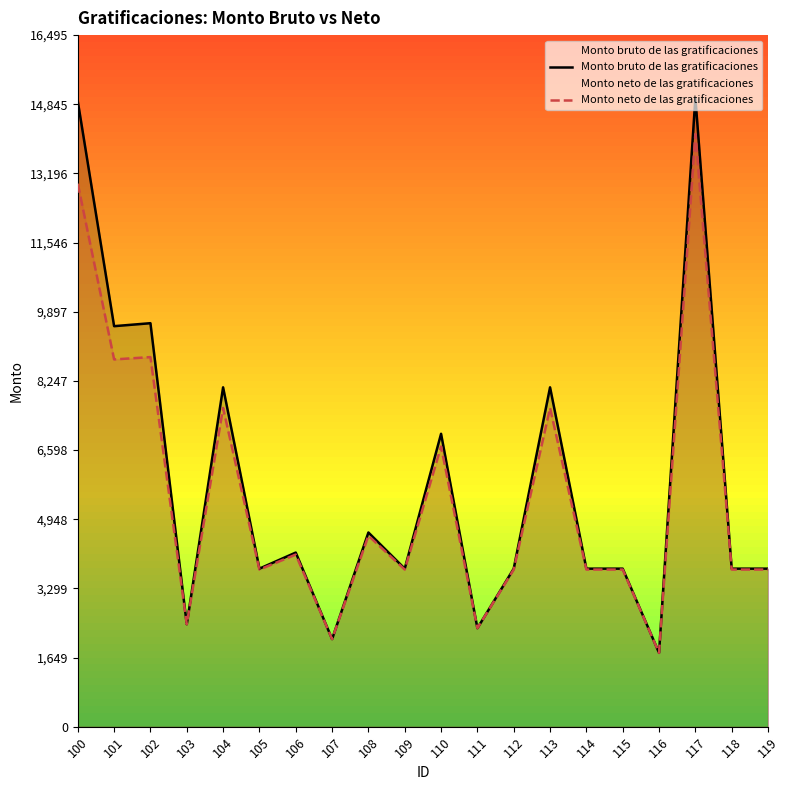

At which category does Monto bruto de las gratificaciones reach its first local peak?

102